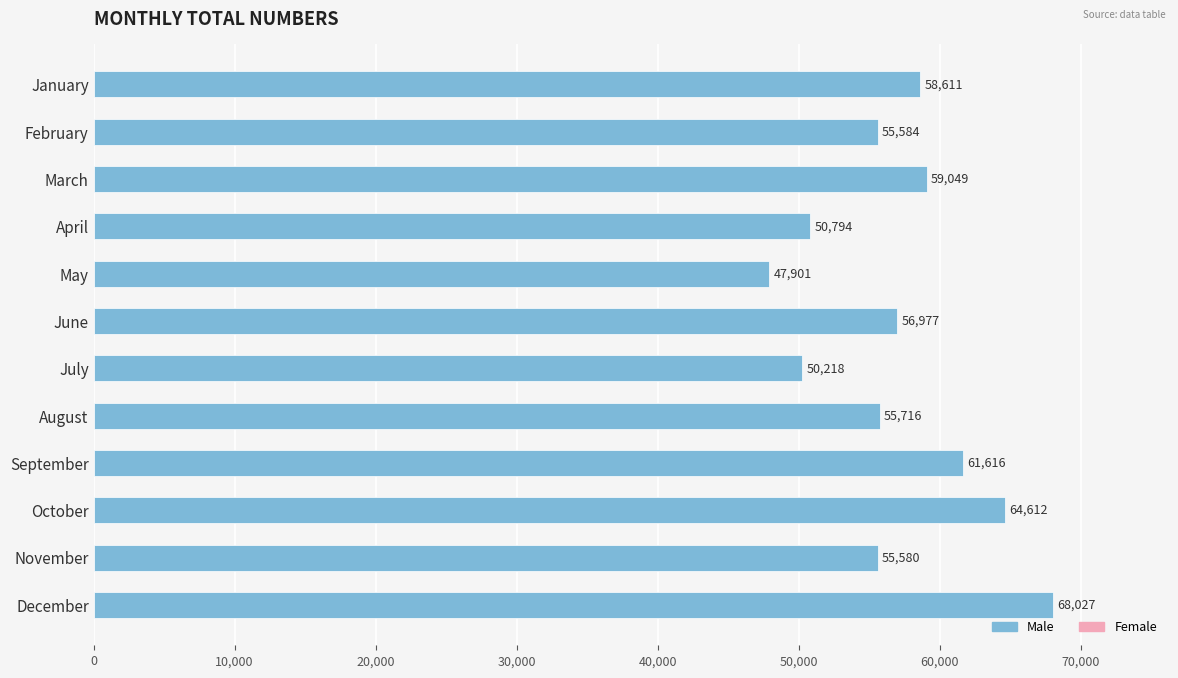

What is the value of the 4th bar from the top?

50794